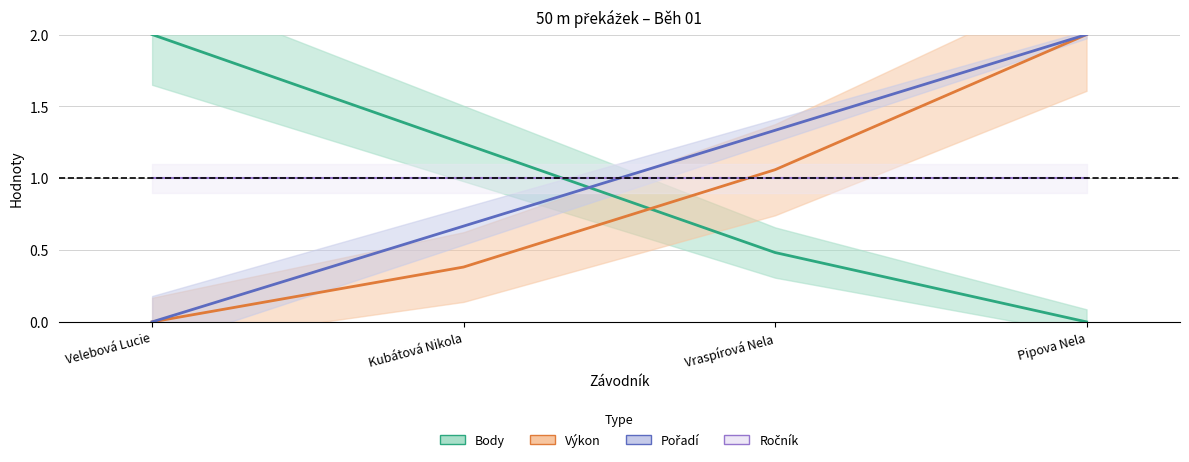

At which label does Výkon reach its minimum?

Velebová Lucie